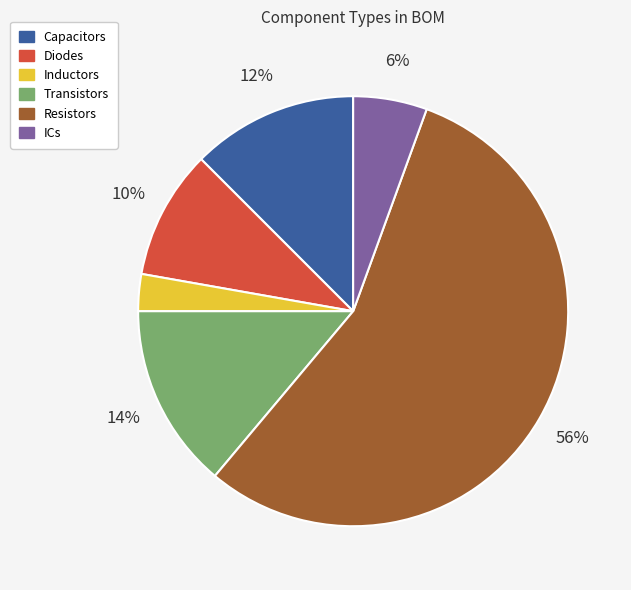

Count the number of slices in the pie.

6